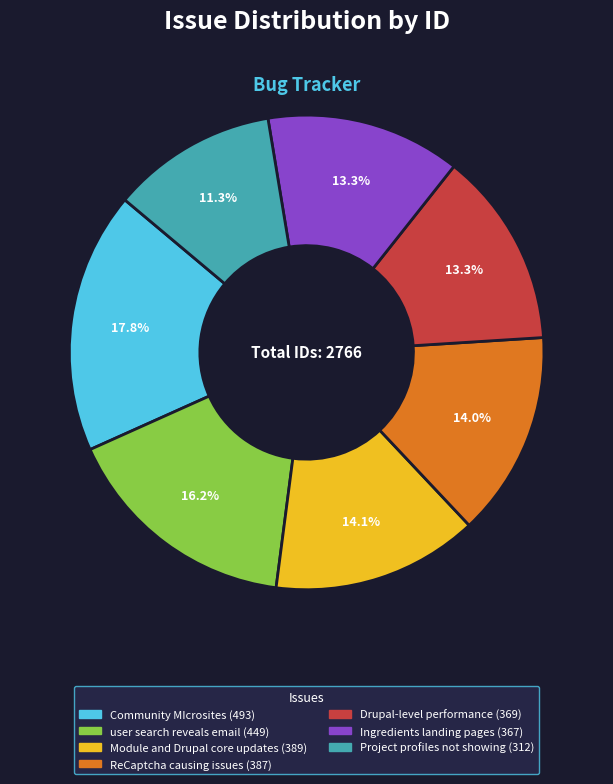

Is there a majority slice in this chart?

No